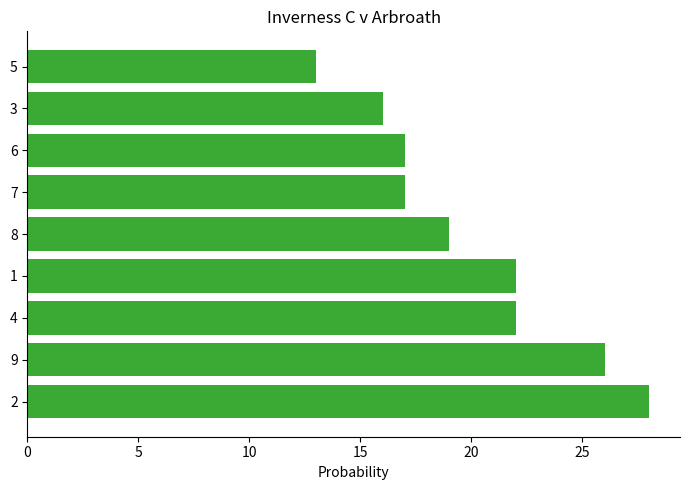

True or false: the data shows 22 at 4.

True